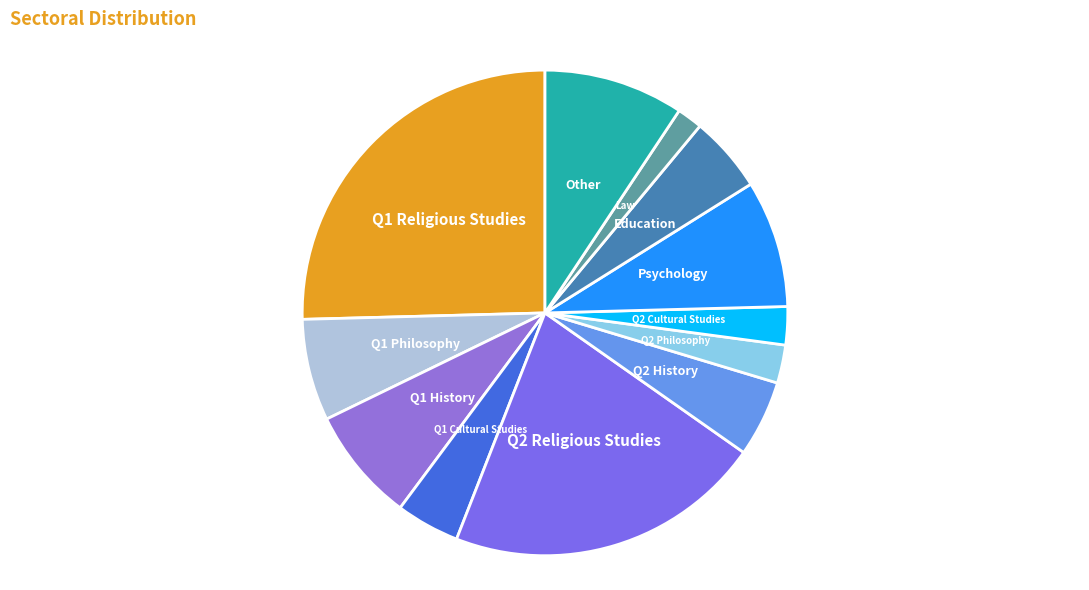

Count the number of slices in the pie.

12